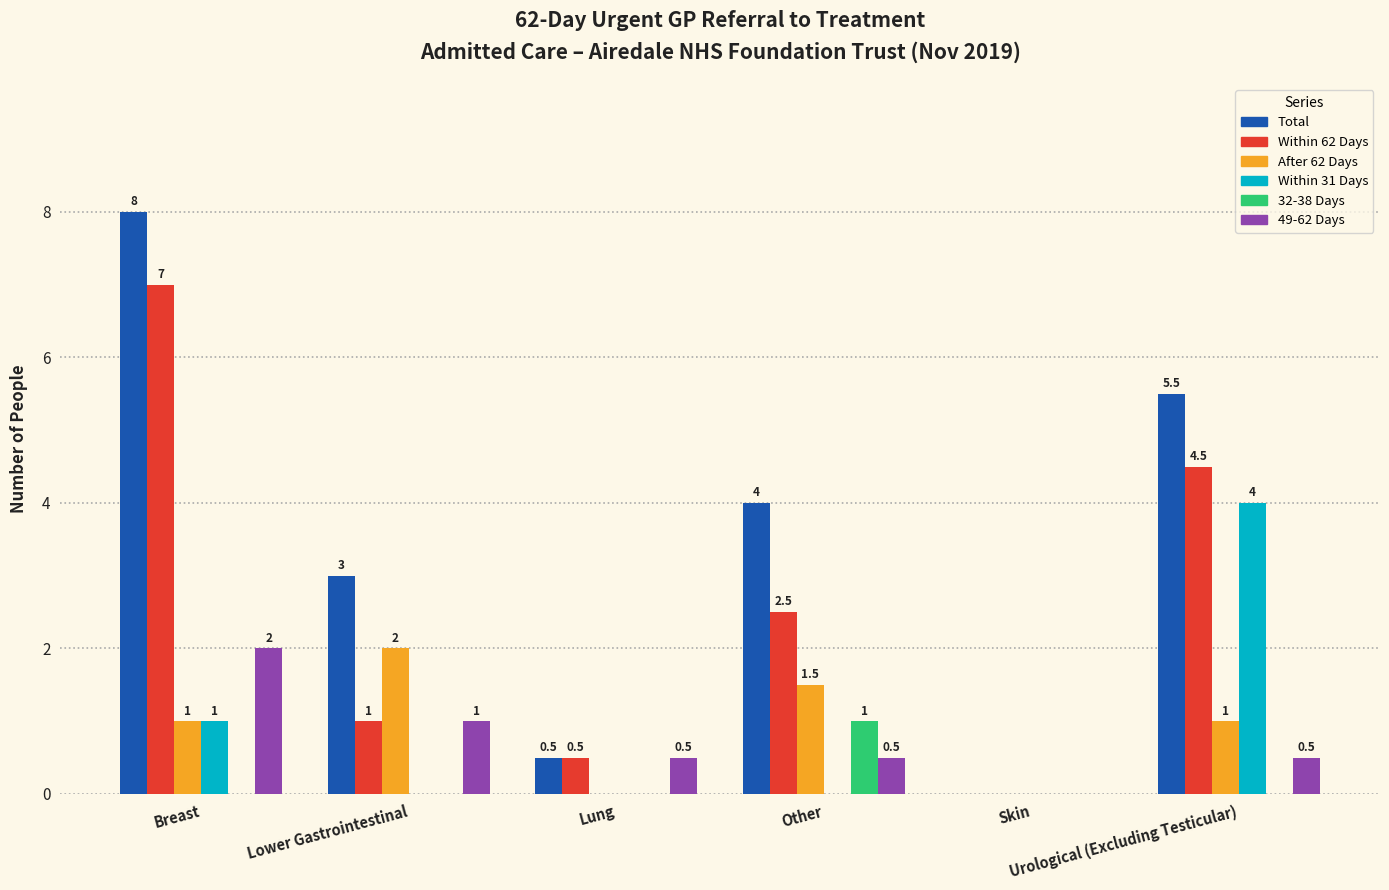

Is the value of After 62 Days at Other greater than the value of Within 31 Days at Breast?

Yes